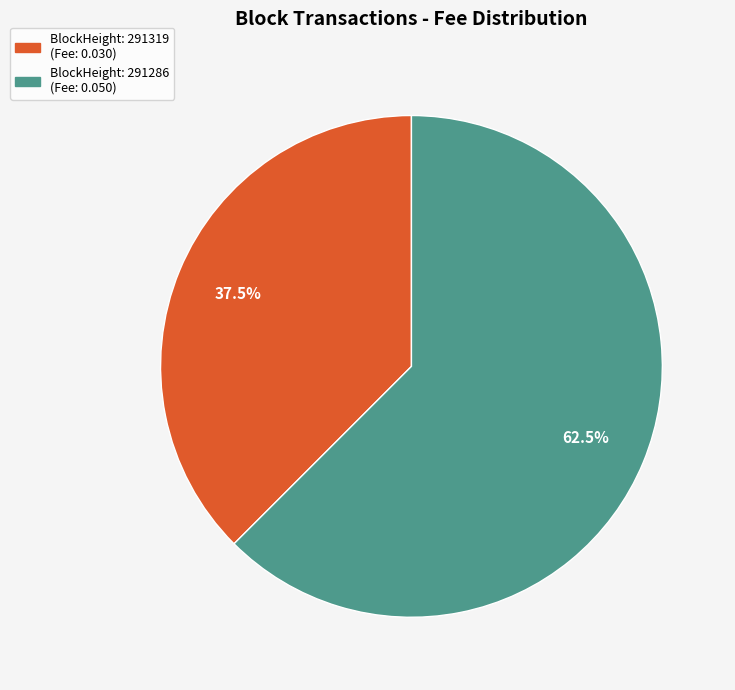

Does any single category account for the majority?

Yes